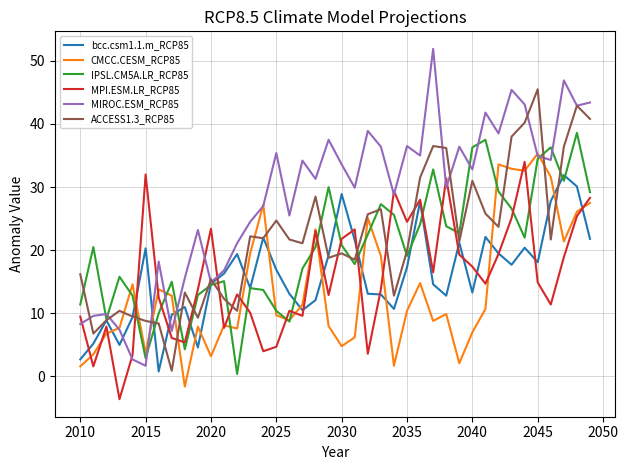

True or false: MPI.ESM.LR_RCP85 and ACCESS1.3_RCP85 cross at least once.

True